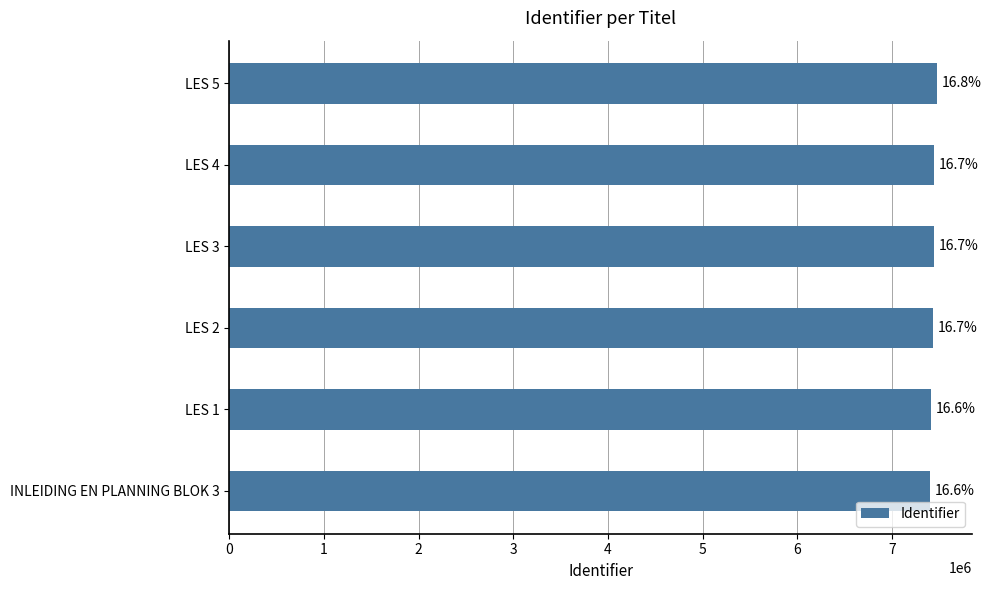

What is the average value?

7435153